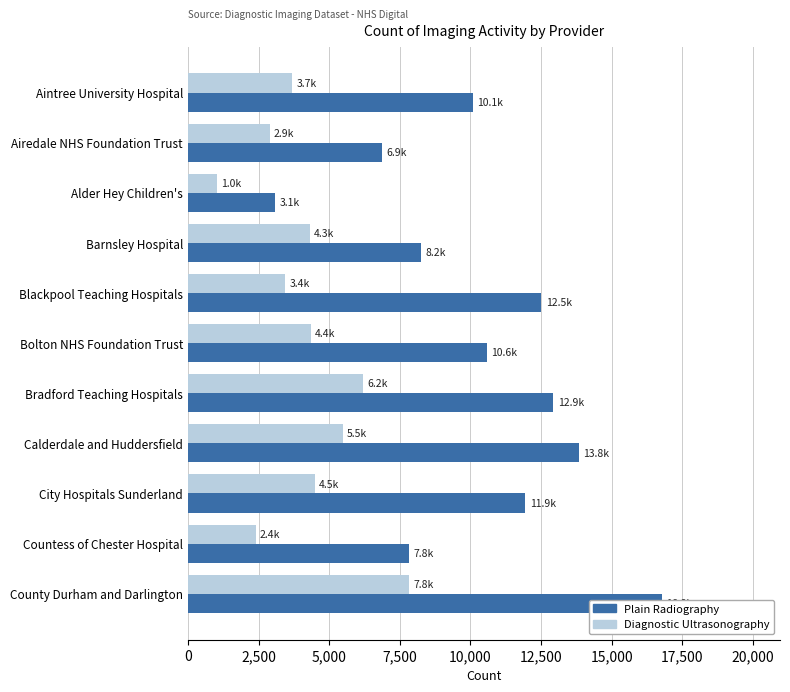

What position from the left is Calderdale and Huddersfield?

8